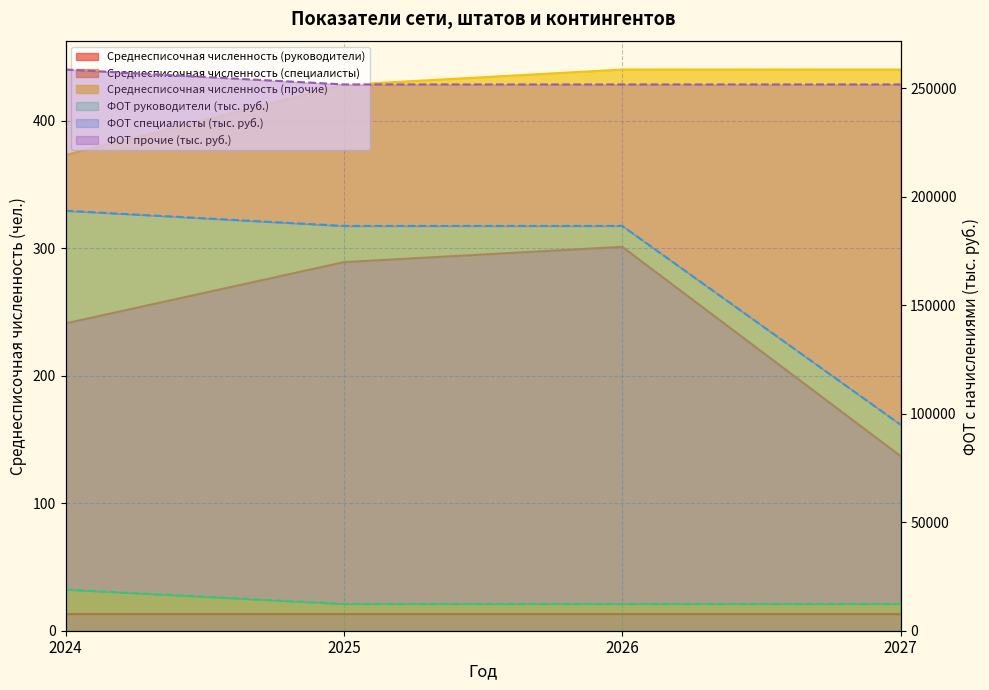

True or false: Среднесписочная численность (специалисты) has a value of 289 at 2025.

True